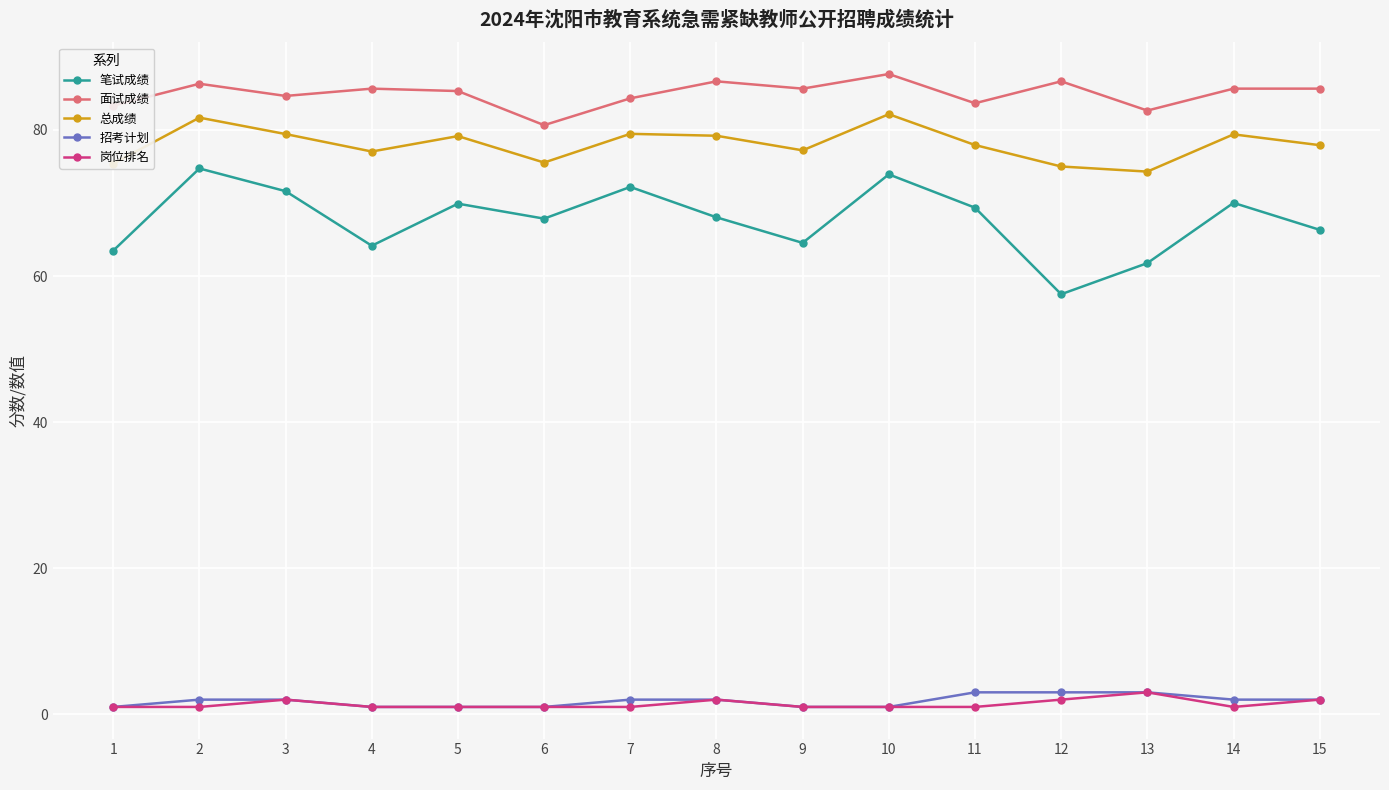

True or false: 总成绩 and 岗位排名 intersect in this chart.

False